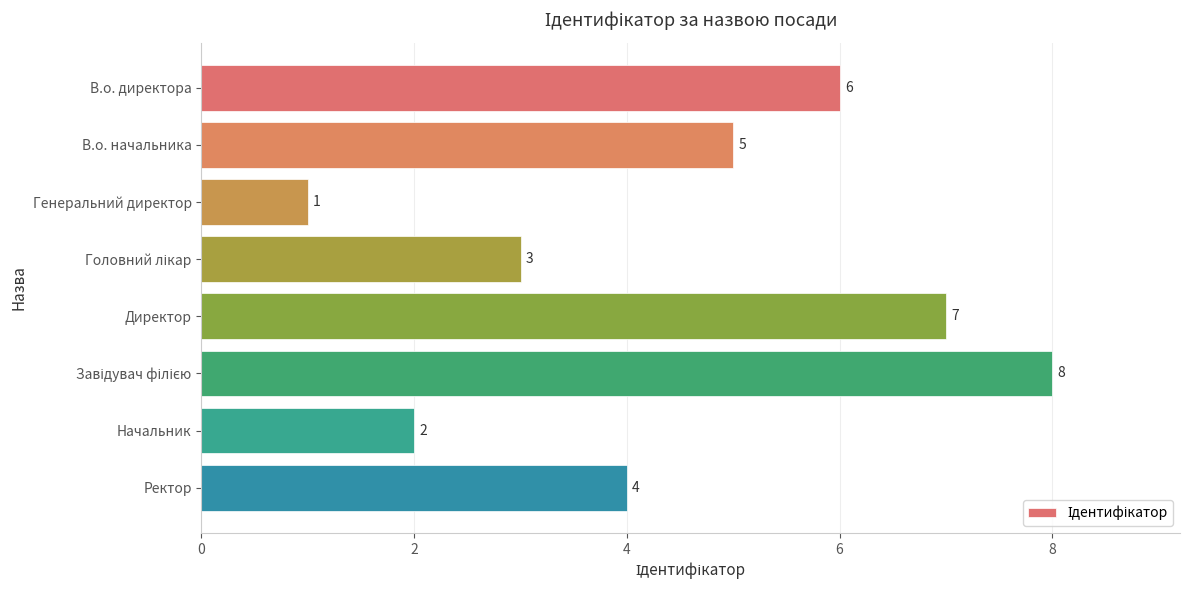

What is the difference between the maximum and minimum values?

7